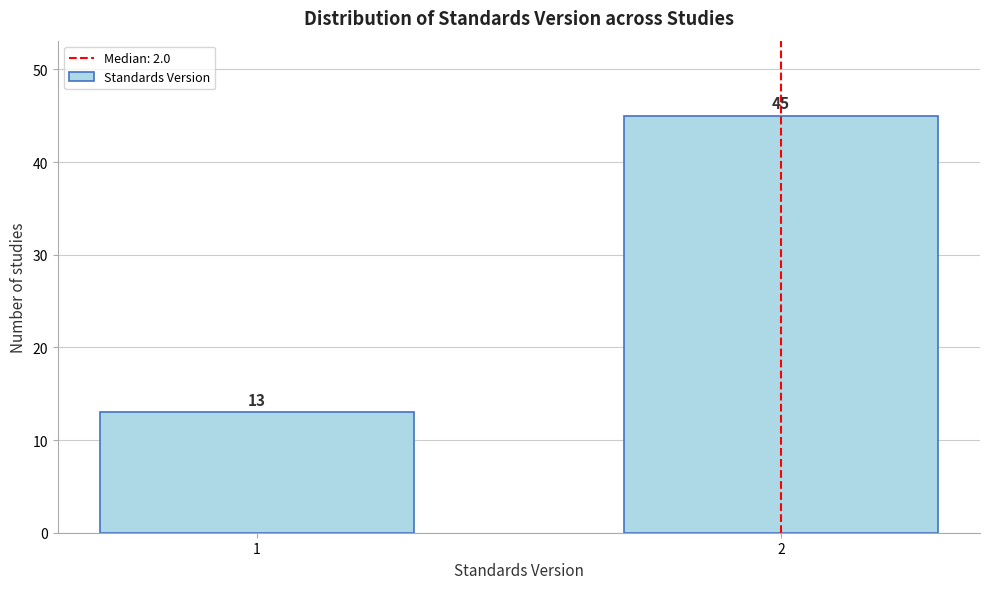

Reading left to right, list all the values displayed in this chart.

1=13	2=45